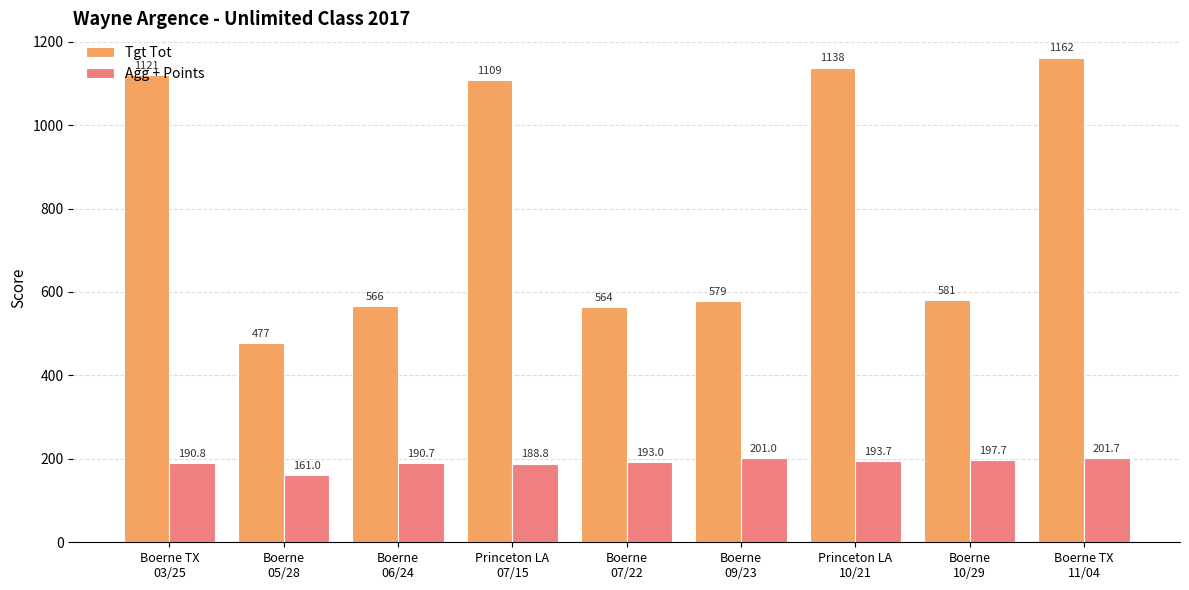

Is the value of Agg + Points at Boerne TX
11/04 greater than the value of Tgt Tot at Boerne
05/28?

No